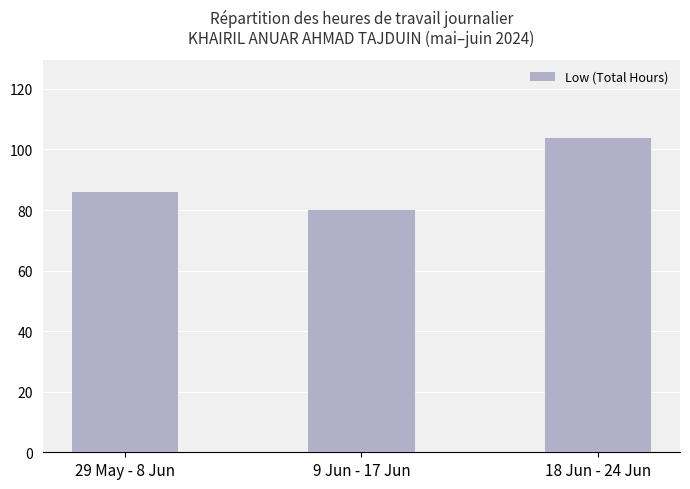

How many distinct data groups are displayed?

1